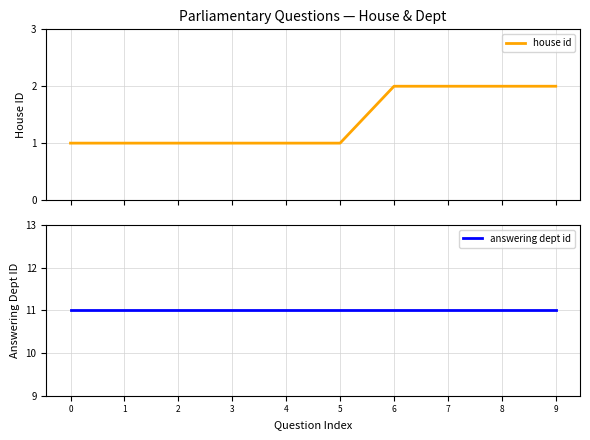

At which category is the sum across all series the highest?

6